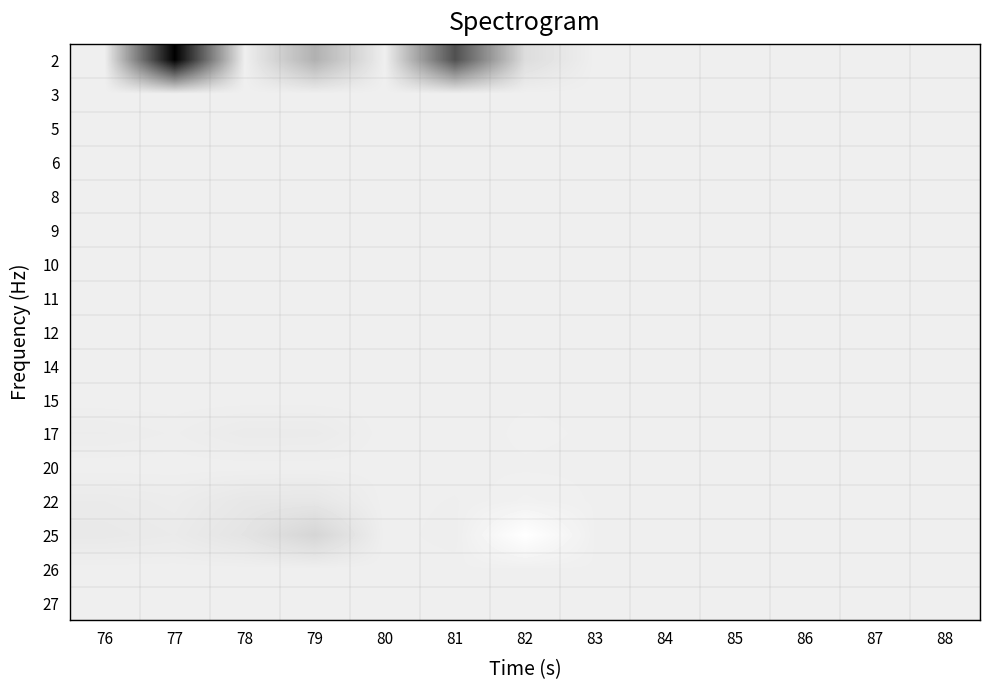

At 82, list the series in order from largest to smallest.

25, 22, 17, 3, 5, 6, 9, 10, 11, 12, 14, 15, 20, 26, 27, 8, 2